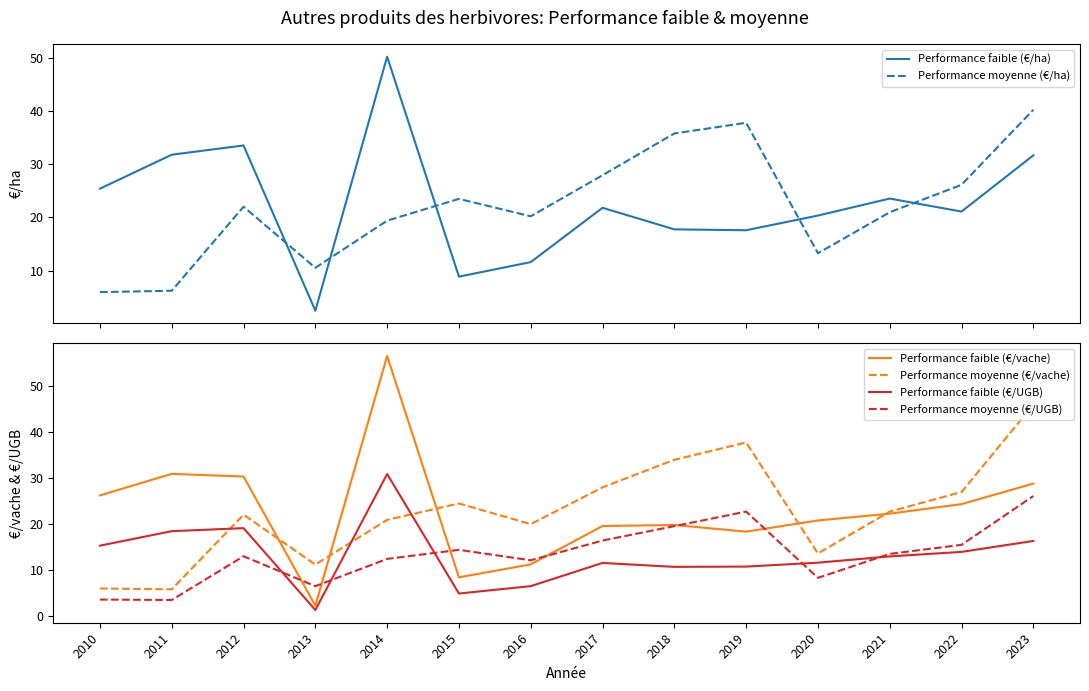

What is the greatest value displayed?

56.5